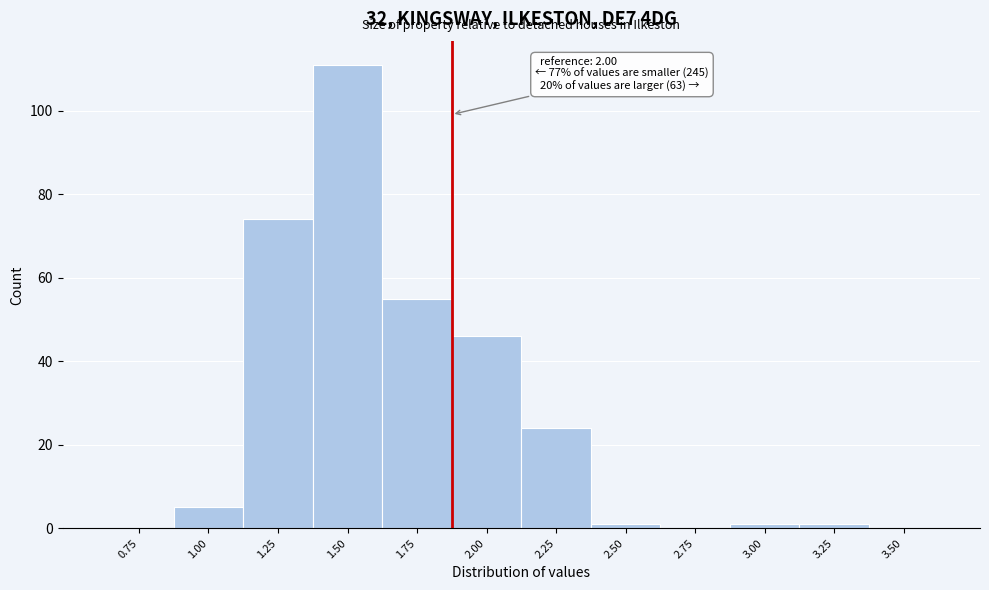

Reading right to left, transcribe all the data shown in this chart.

3.50=0	3.25=1	3.00=1	2.75=0	2.50=1	2.25=24	2.00=46	1.75=55	1.50=111	1.25=74	1.00=5	0.75=0